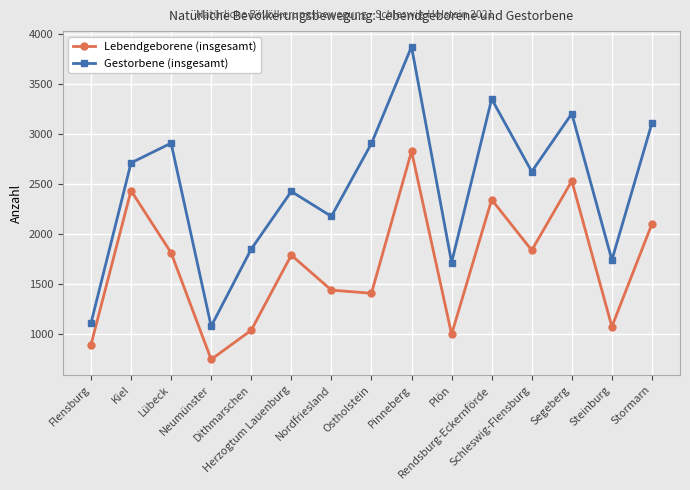

The value of Lebendgeborene (insgesamt) at Pinneberg is 2828. True or false?

True